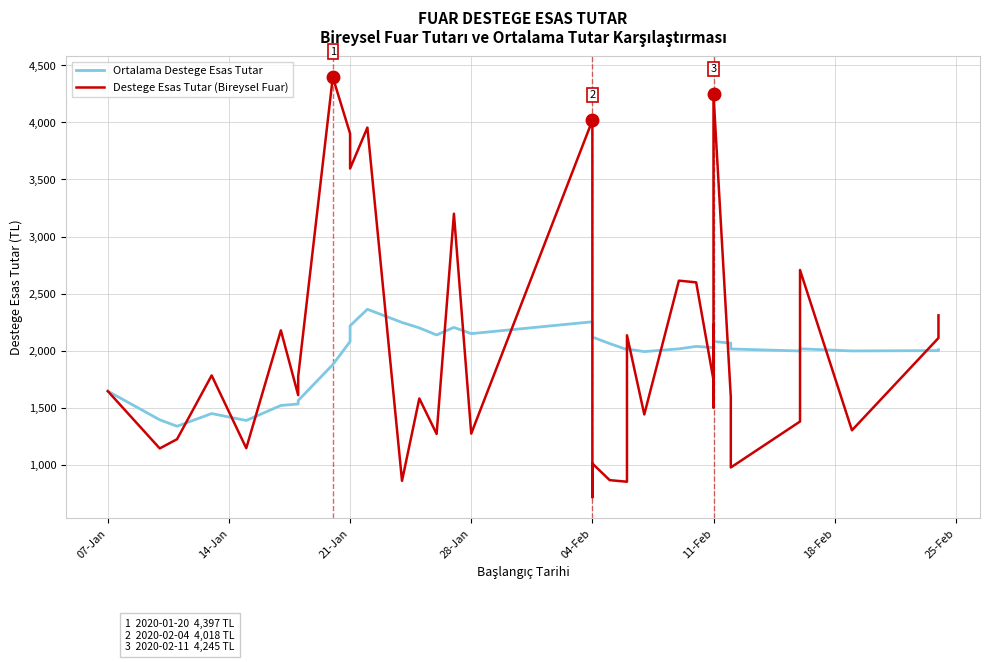

What are all the series names shown in the legend?

Ortalama Destege Esas Tutar, Destege Esas Tutar (Bireysel Fuar)